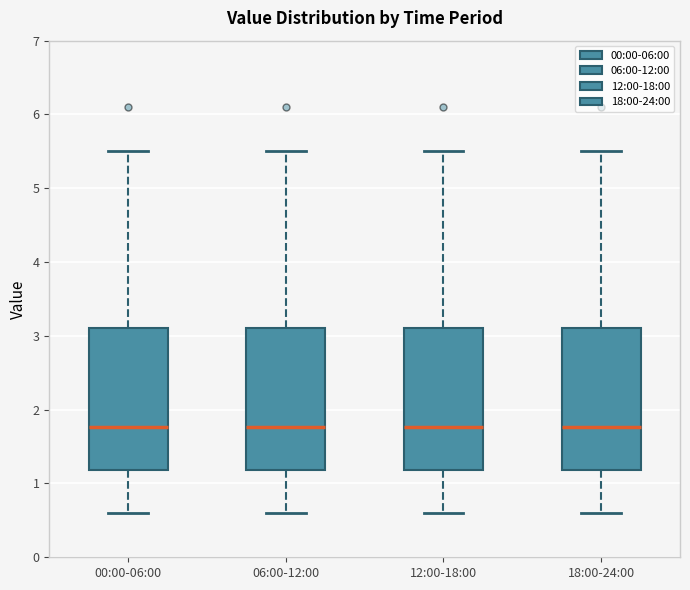

Reading left to right, transcribe this box plot: for each box, give where its median line is, the range the box spans, and where its two whiskers end, as read against the y-axis. The values are not printed on the chart, so give them approximately, as read against the axis.

00:00-06:00: median 1.8, box 1.2 to 3.1, whiskers 0.6 to 5.5
06:00-12:00: median 1.8, box 1.2 to 3.1, whiskers 0.6 to 5.5
12:00-18:00: median 1.8, box 1.2 to 3.1, whiskers 0.6 to 5.5
18:00-24:00: median 1.8, box 1.2 to 3.1, whiskers 0.6 to 5.5